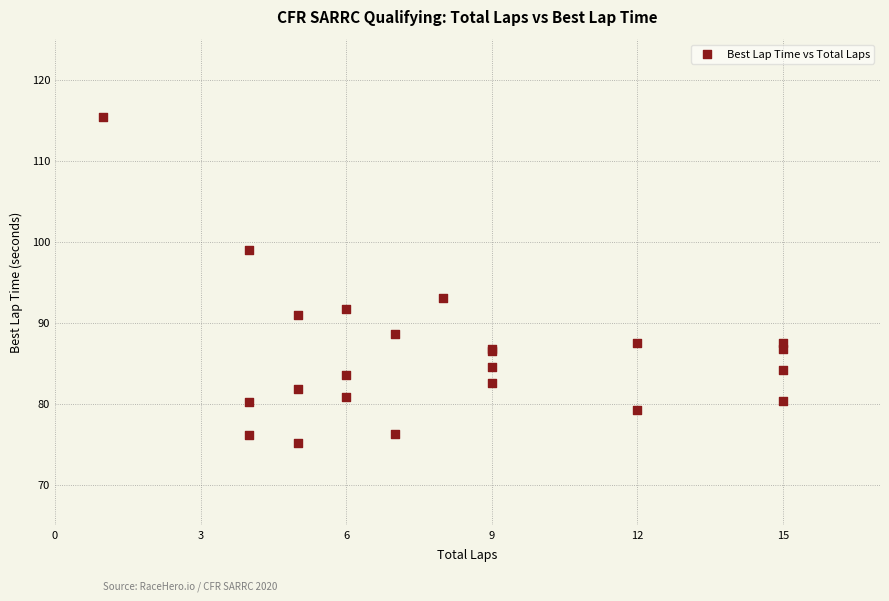

What Y value in the scatter plot is closest to 95?

93.1